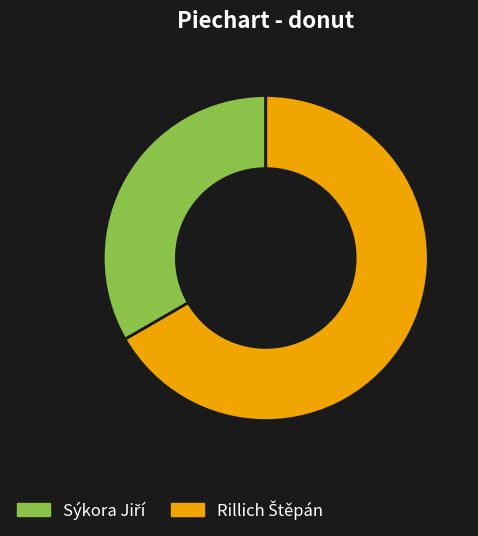

Does any single category account for the majority?

Yes